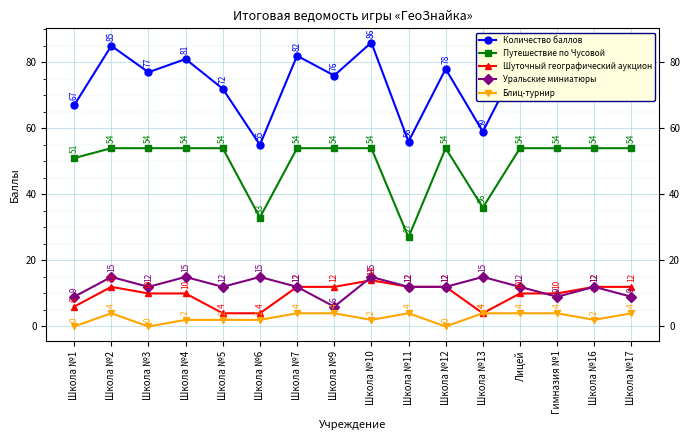

What are all the series names shown in the legend?

Количество баллов, Путешествие по Чусовой, Шуточный географический аукцион, Уральские миниатюры, Блиц-турнир